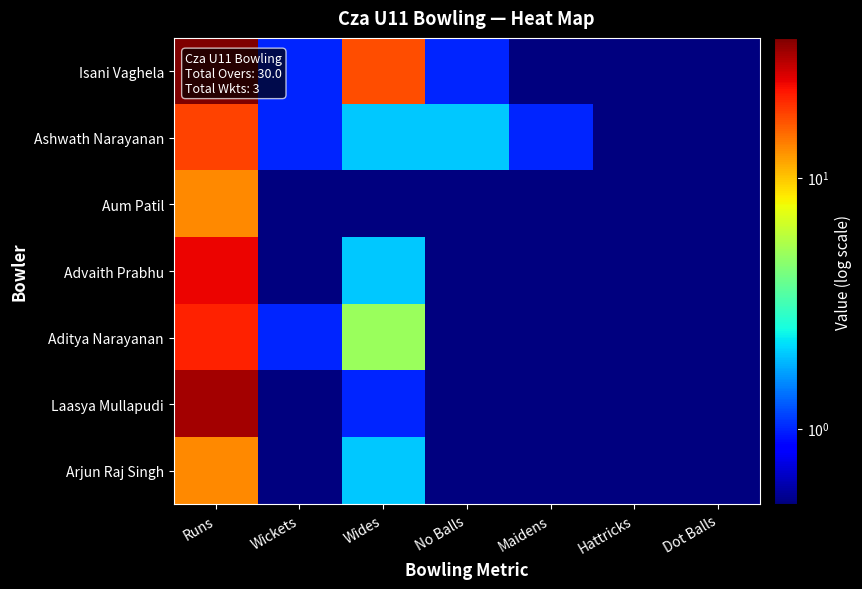

Count the number of categories in the chart.

7